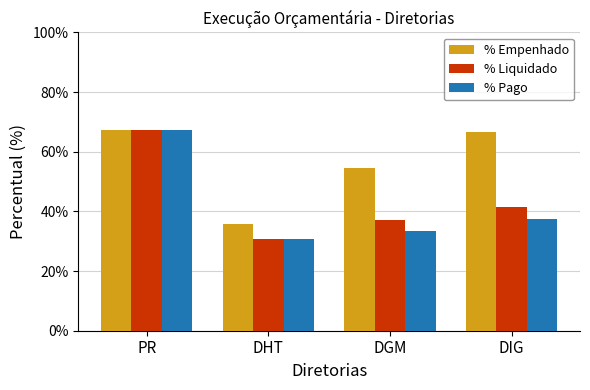

Rank the categories by % Pago value from lowest to highest.

DHT, DGM, DIG, PR